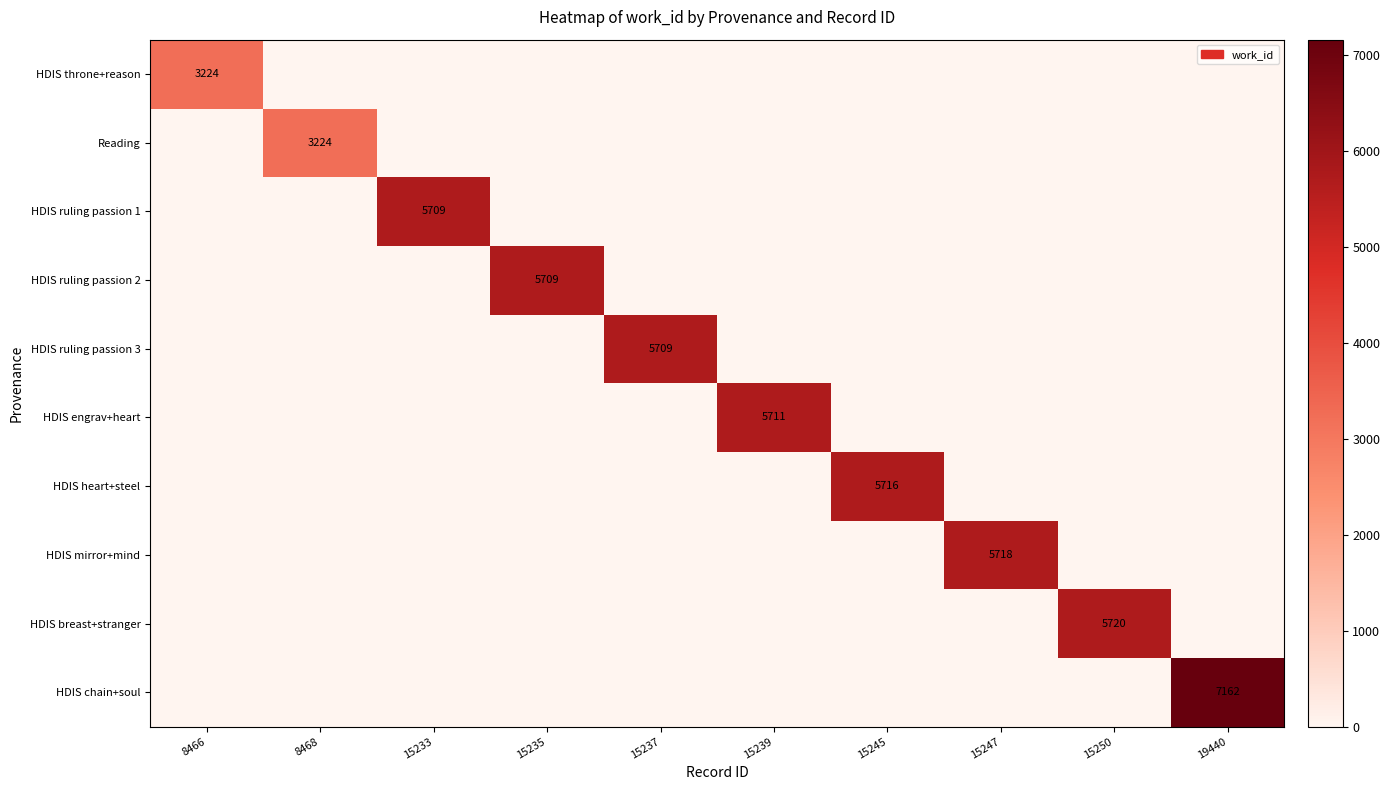

What is the average value of the HDIS ruling passion 1 series?

571